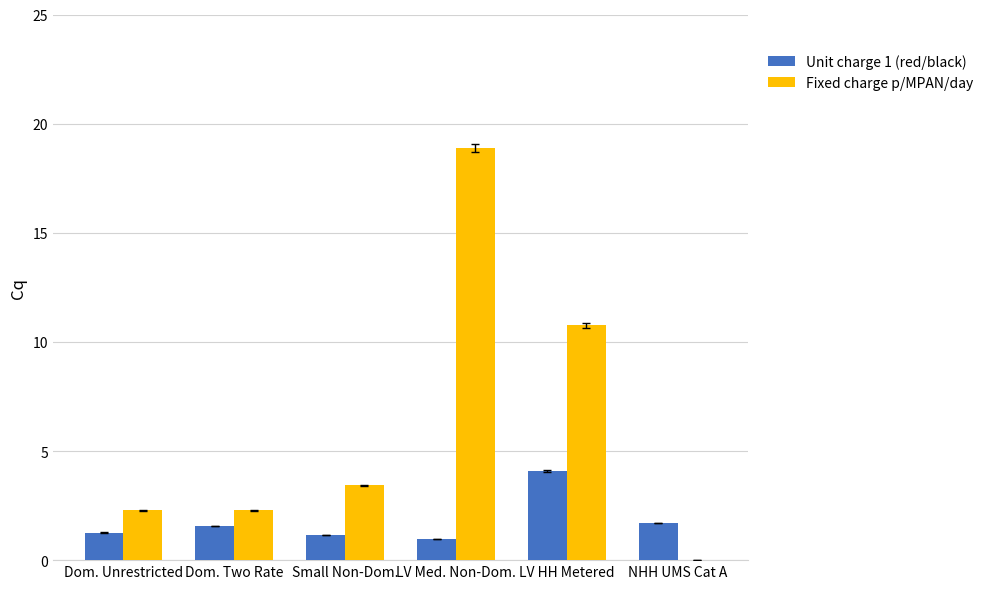

Between LV Med. Non-Dom. and NHH UMS Cat A, which series saw the biggest shift?

Fixed charge p/MPAN/day